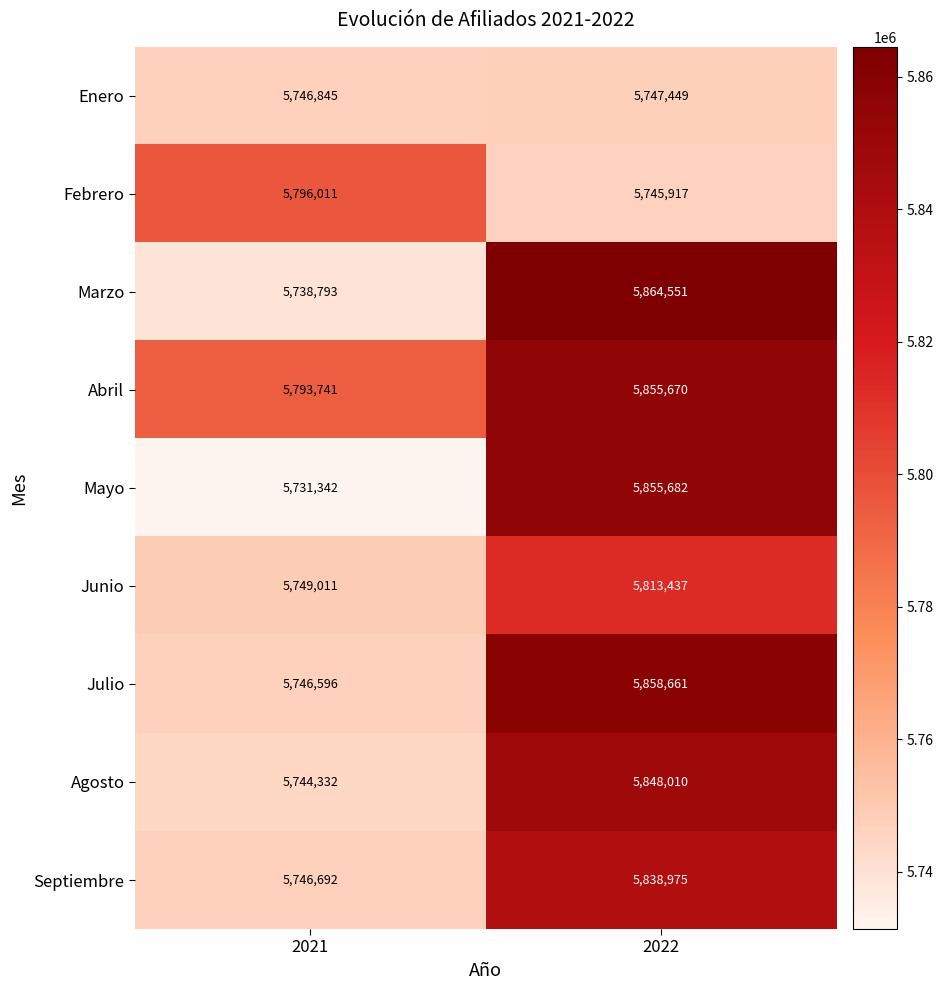

Which label corresponds to the smallest value in the chart?

2021